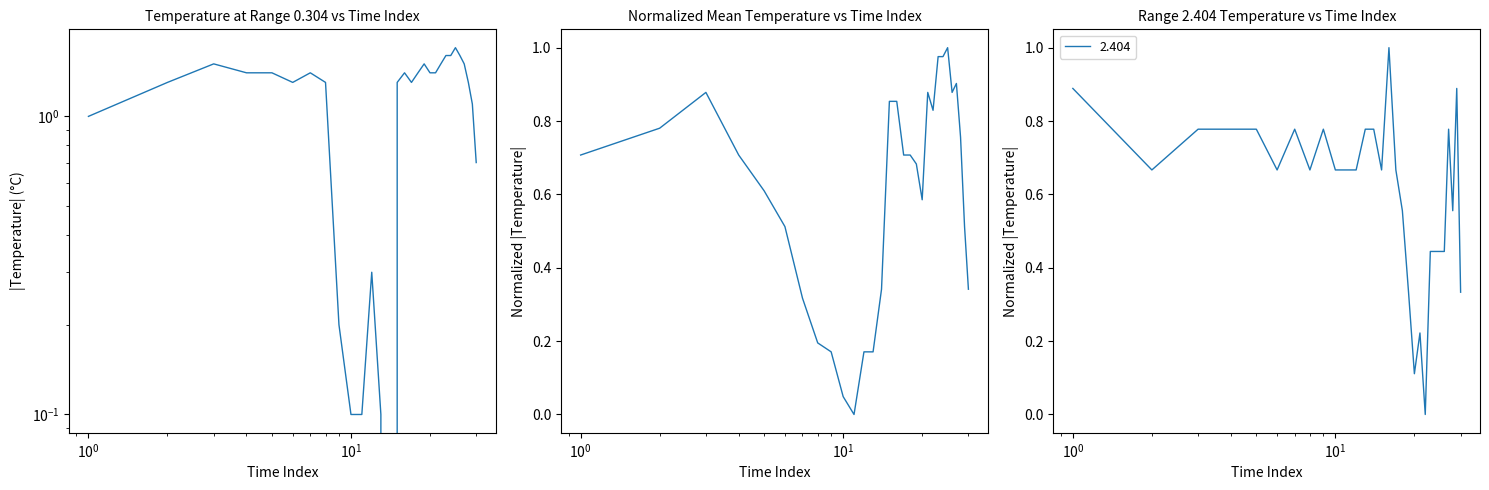

How many positive values are there?

29